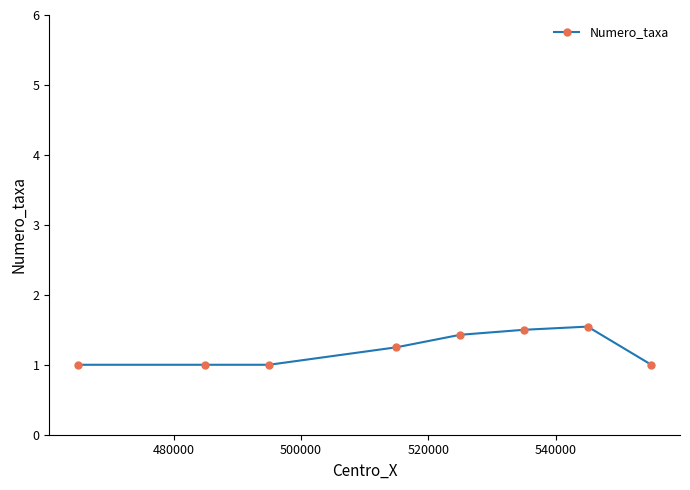

True or false: there are more than 0 points higher than both neighbors.

True